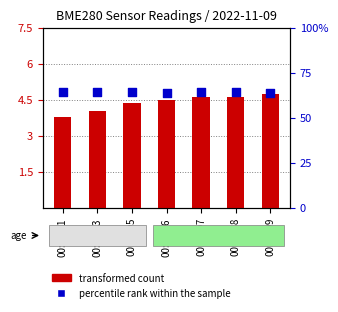

What is the total value across all series at 00:00:33?

68.5